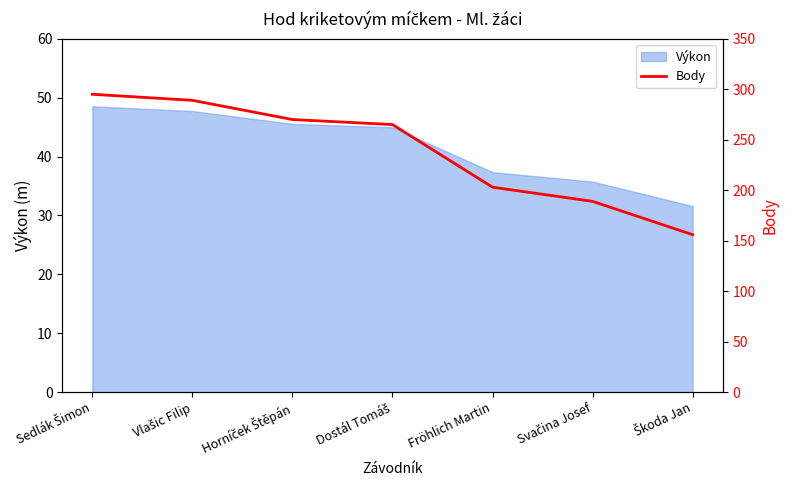

What position from the right is Horníček Štěpán?

5